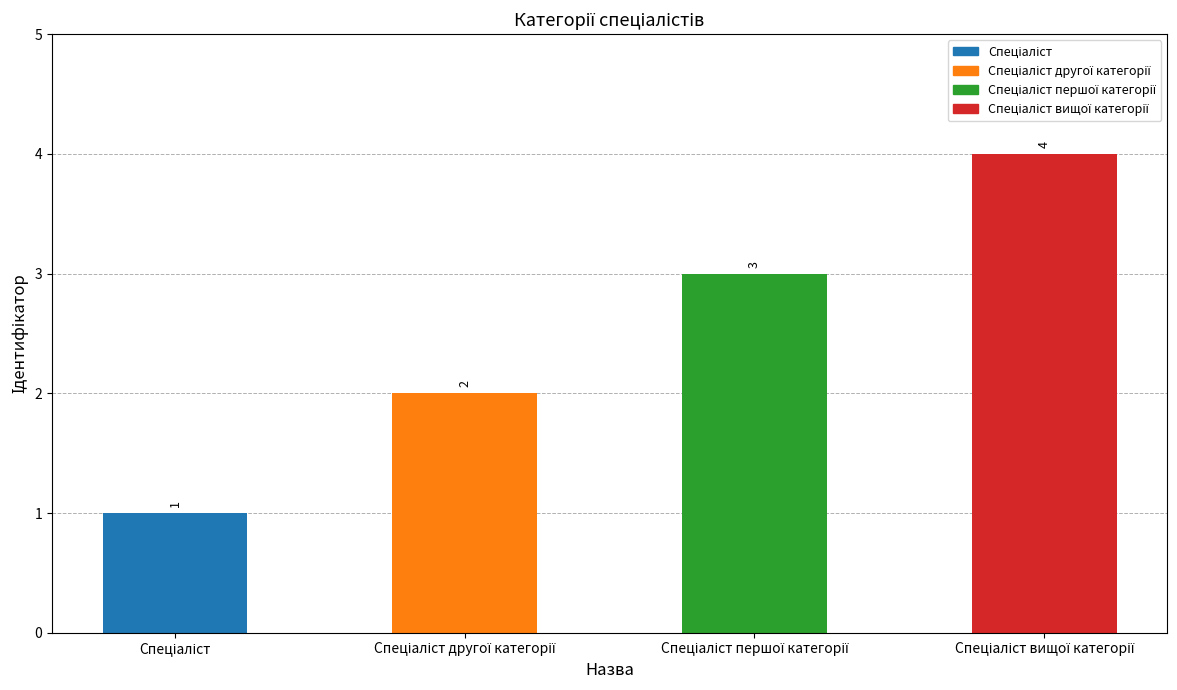

Does the chart contain stacked bars?

No